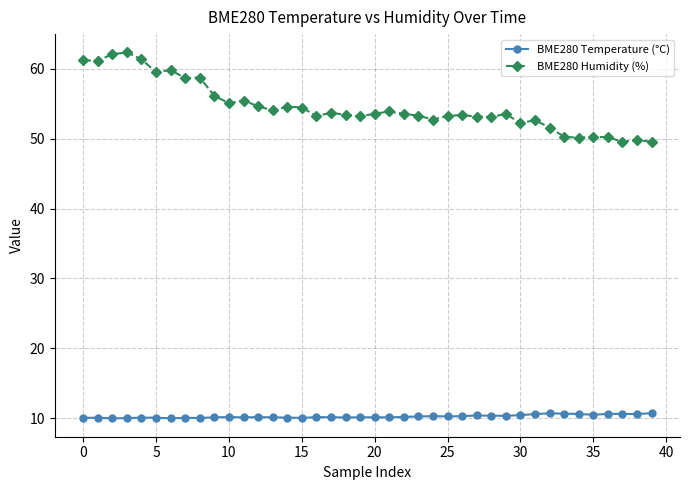

What is the difference between the second highest and second lowest values in the BME280 Temperature (°C) series?

0.7